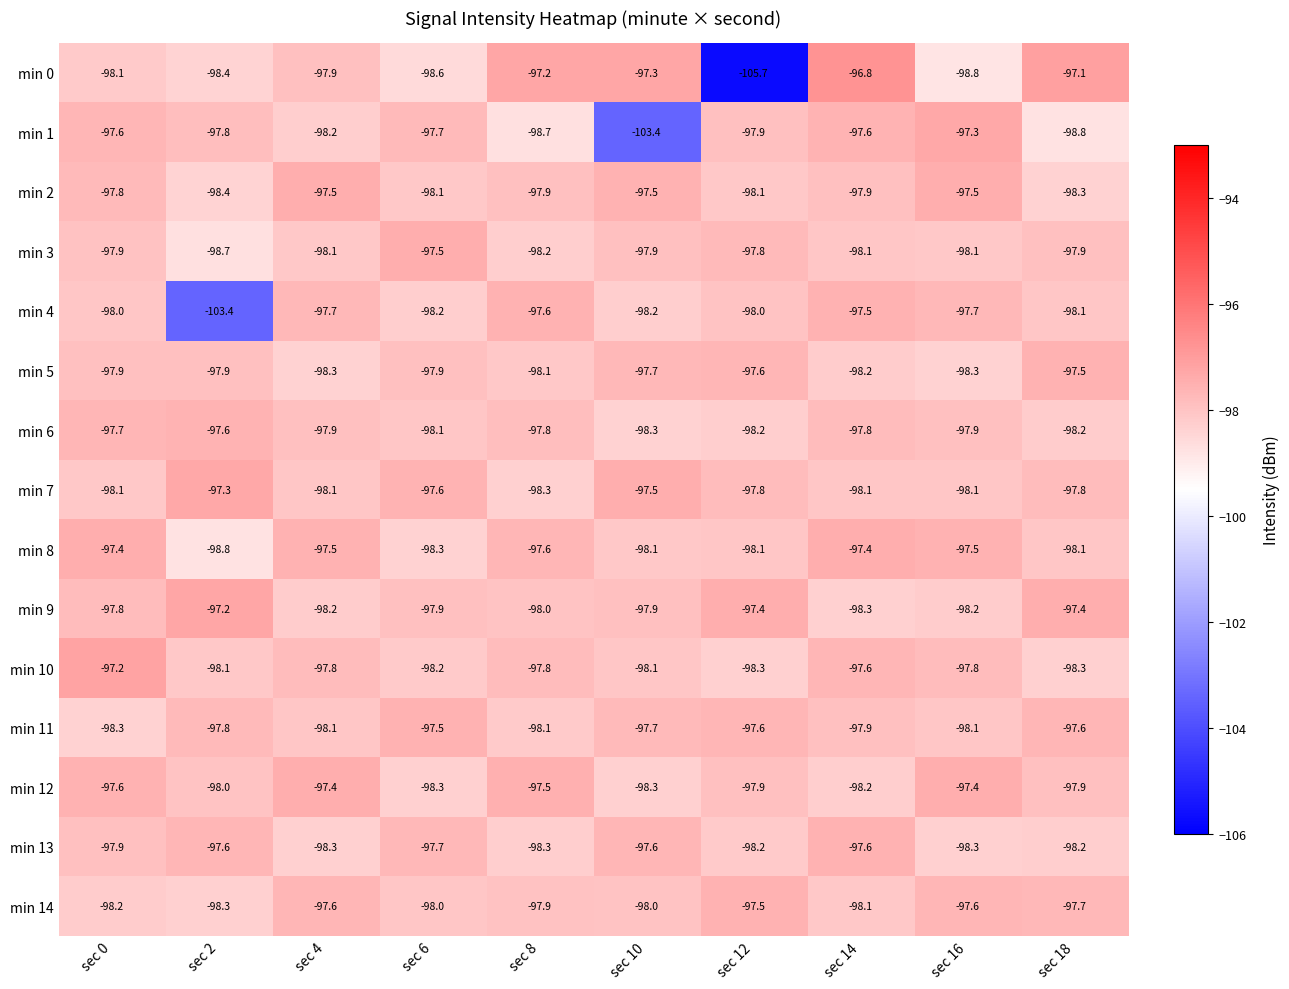

Which category has the highest value across all series?

sec 14